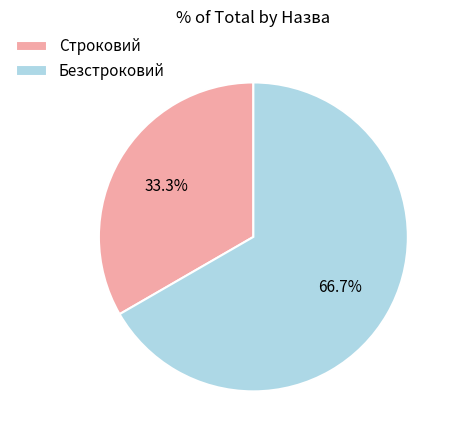

Which slice is the smallest?

Строковий